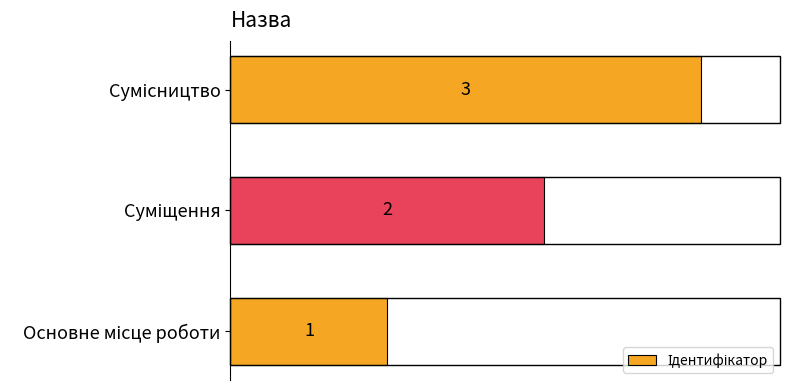

What is the difference between the second highest and minimum values?

1